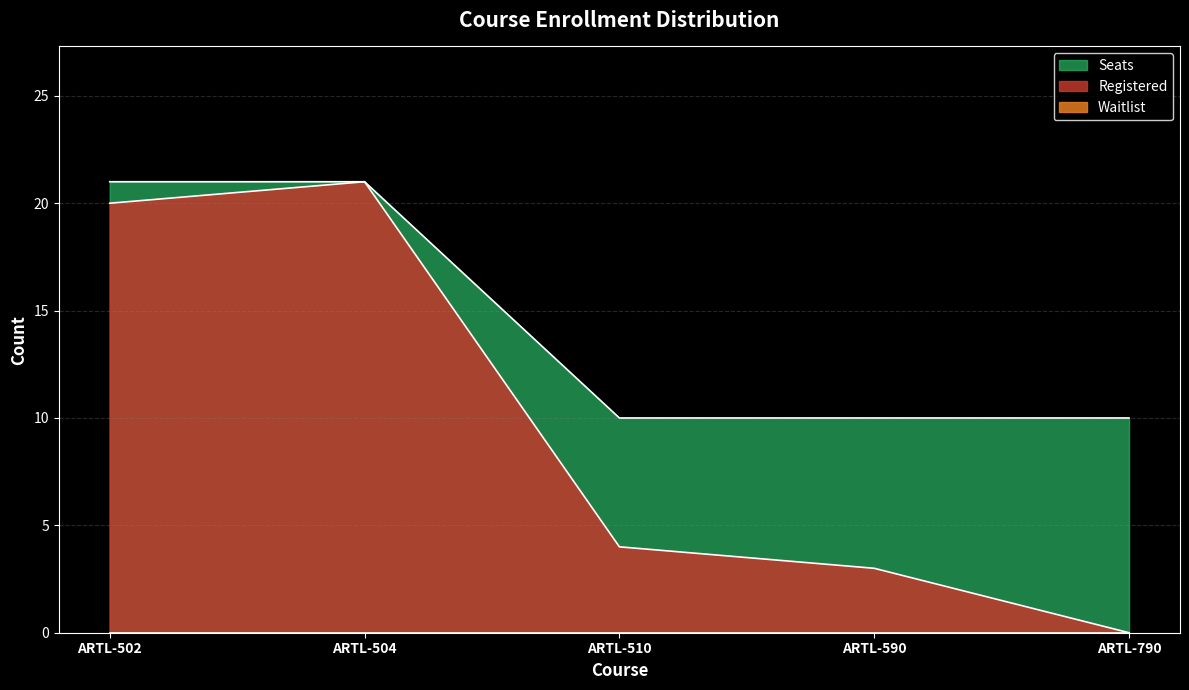

Read the Registered value at ARTL-502.

20